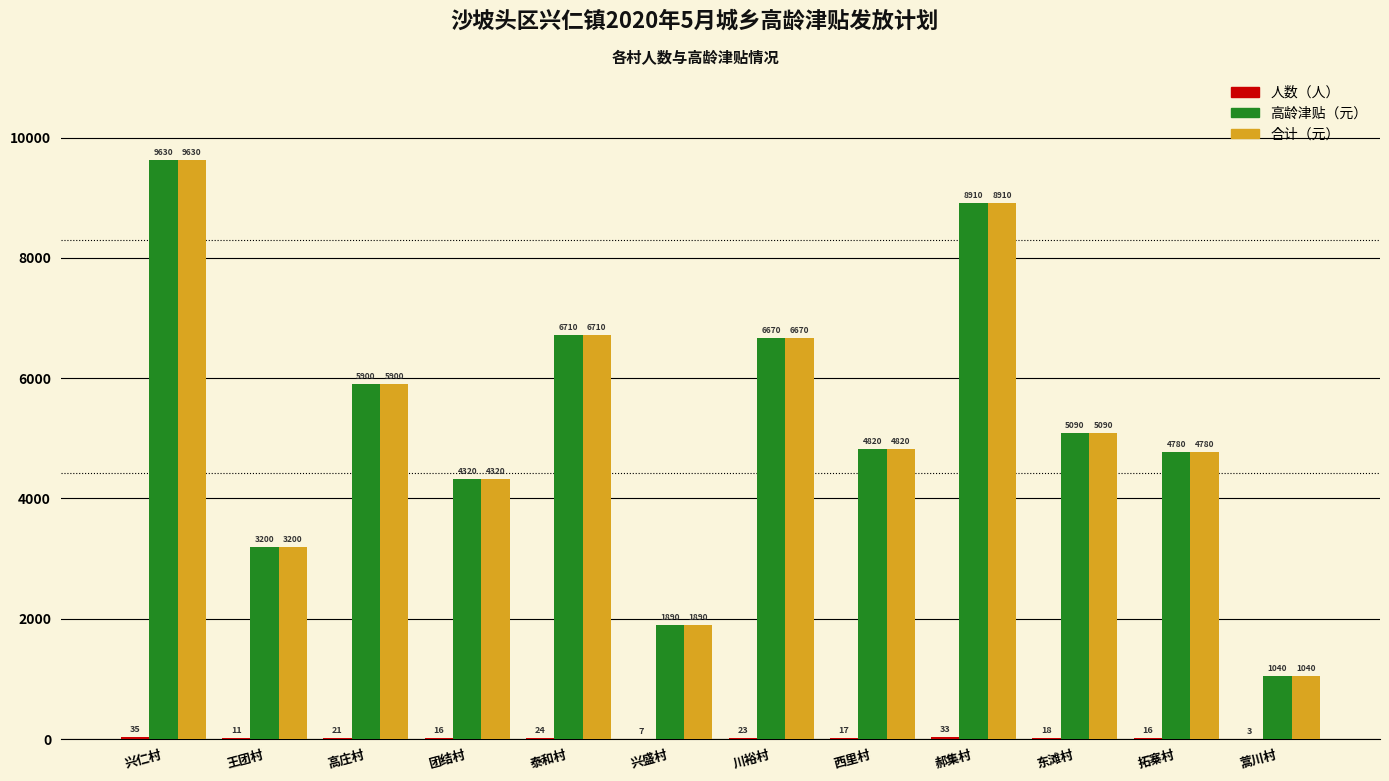

At which label is 高龄津贴（元） closest to 5335?

东滩村